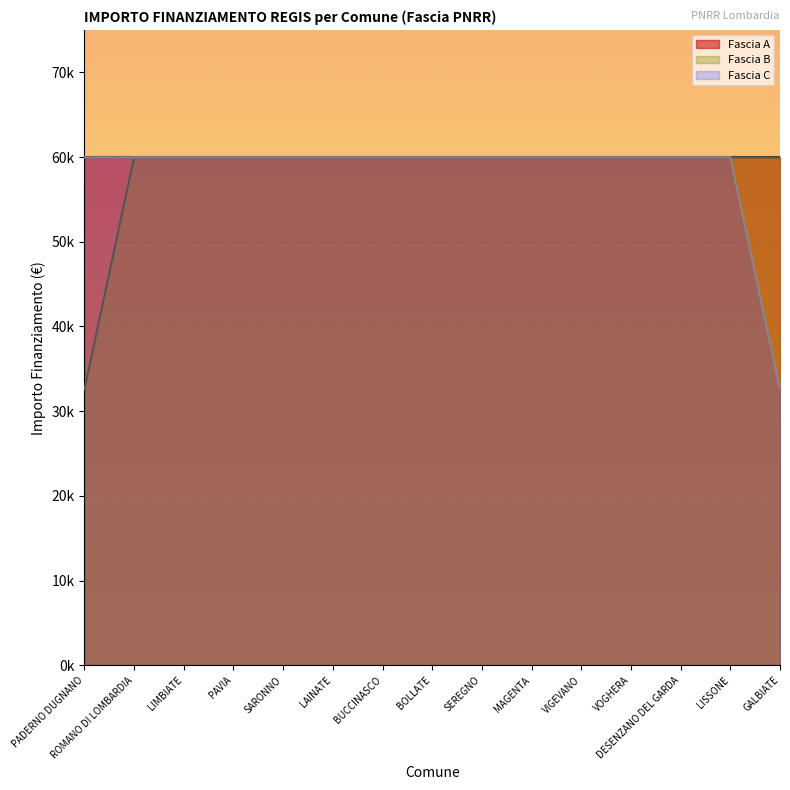

What is the value of the Fascia B point at the 12th from the left?

59966